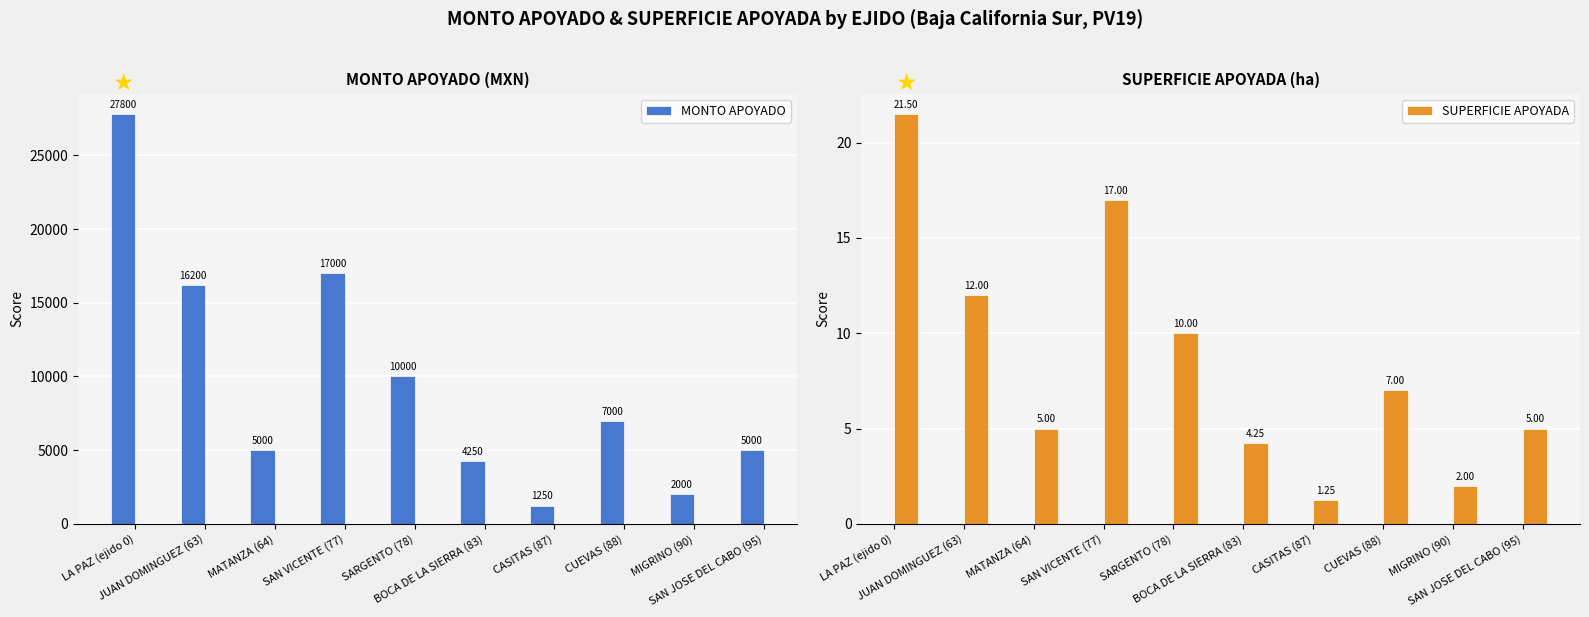

At CUEVAS (88), list the series in order from smallest to largest.

SUPERFICIE APOYADA, MONTO APOYADO